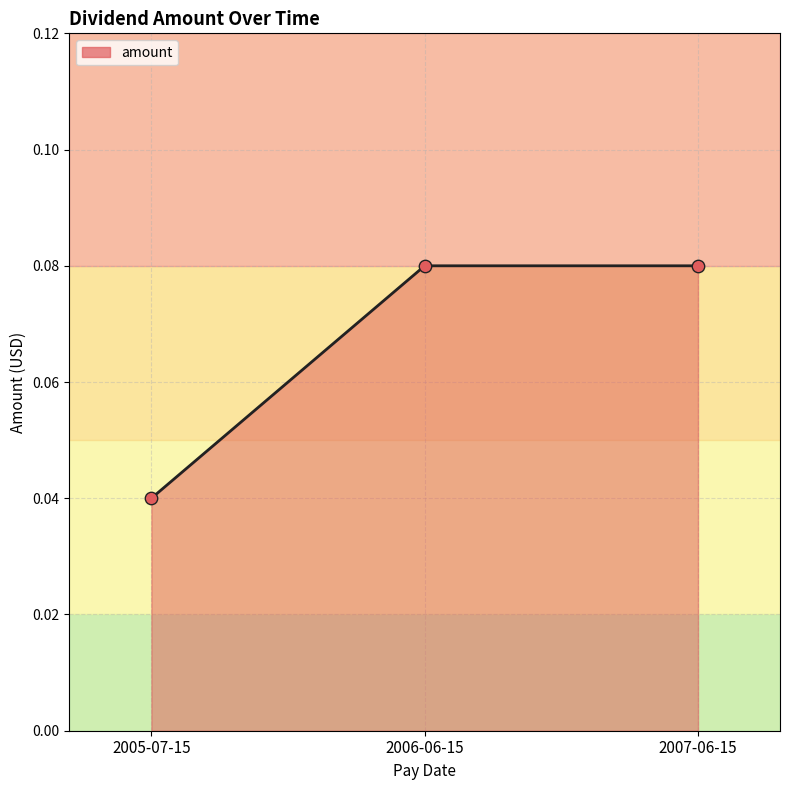

Between 2005-07-15 and 2006-06-15, which is larger?

2006-06-15